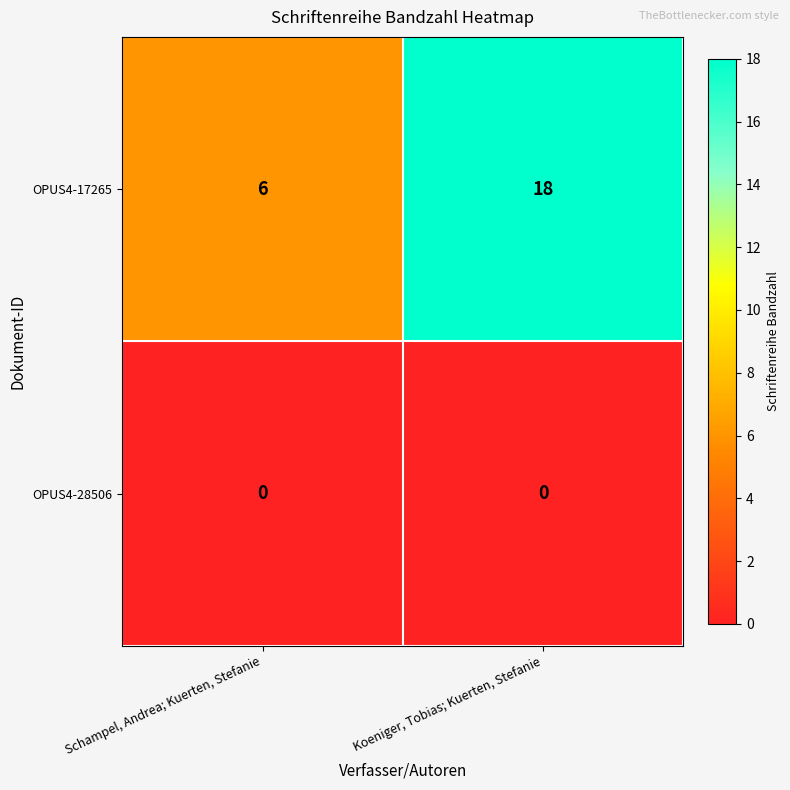

Reading left to right, list all the values displayed in this chart.

OPUS4-17265: Schampel, Andrea; Kuerten, Stefanie=6	Koeniger, Tobias; Kuerten, Stefanie=18
OPUS4-28506: Schampel, Andrea; Kuerten, Stefanie=0	Koeniger, Tobias; Kuerten, Stefanie=0